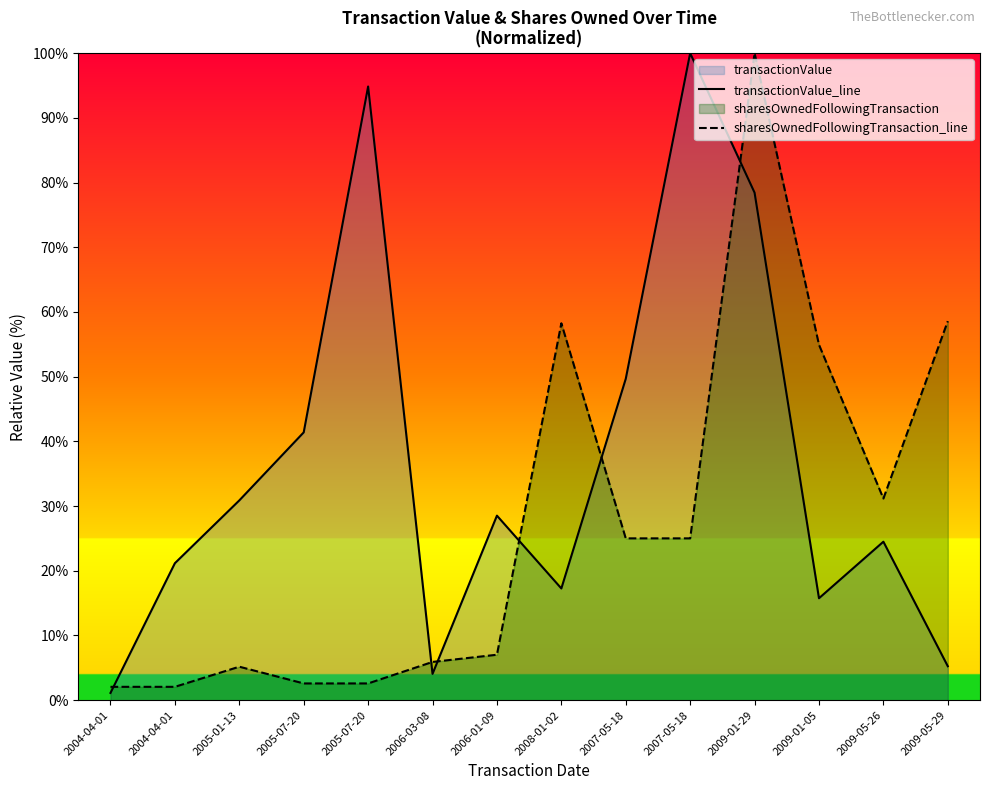

What is the difference between the highest and lowest values at 2006-01-09?

21.5